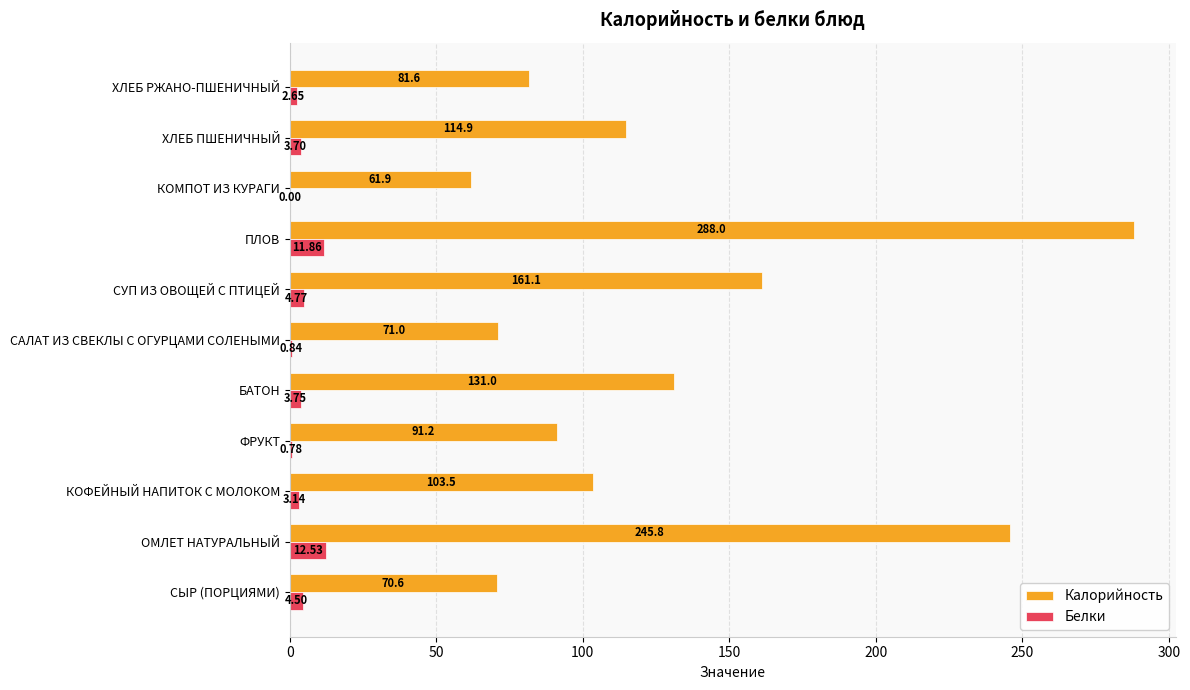

Which category has the highest value across all series?

ПЛОВ